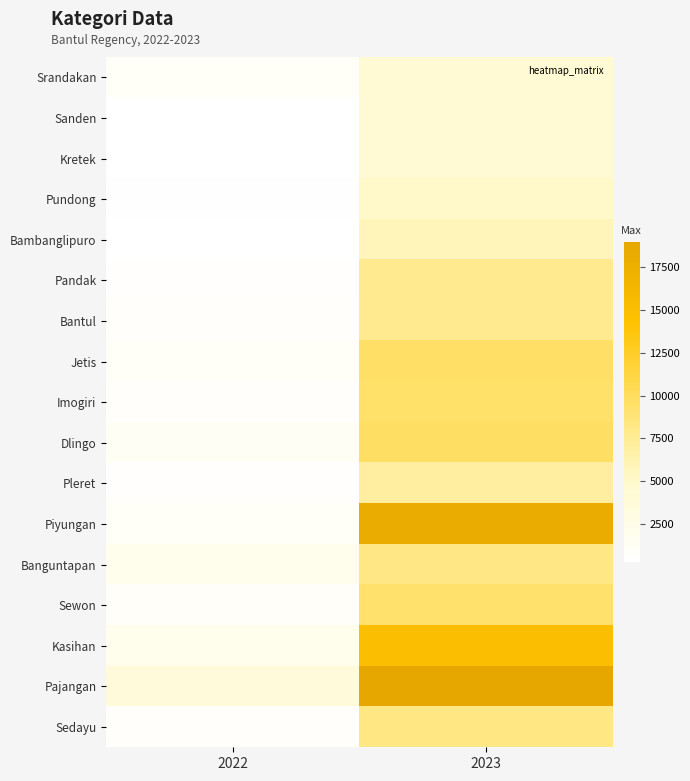

Reading right to left, list all the values displayed in this chart.

Srandakan: 2023=4236	2022=975
Sanden: 2023=4365	2022=281
Kretek: 2023=4354	2022=349
Pundong: 2023=5061	2022=421
Bambanglipuro: 2023=5790	2022=303
Pandak: 2023=7776	2022=570
Bantul: 2023=7739	2022=750
Jetis: 2023=9649	2022=1019
Imogiri: 2023=9498	2022=640
Dlingo: 2023=9735	2022=1182
Pleret: 2023=7024	2022=531
Piyungan: 2023=18035	2022=1069
Banguntapan: 2023=8209	2022=2077
Sewon: 2023=9402	2022=822
Kasihan: 2023=14897	2022=1973
Pajangan: 2023=18965	2022=3777
Sedayu: 2023=8263	2022=625